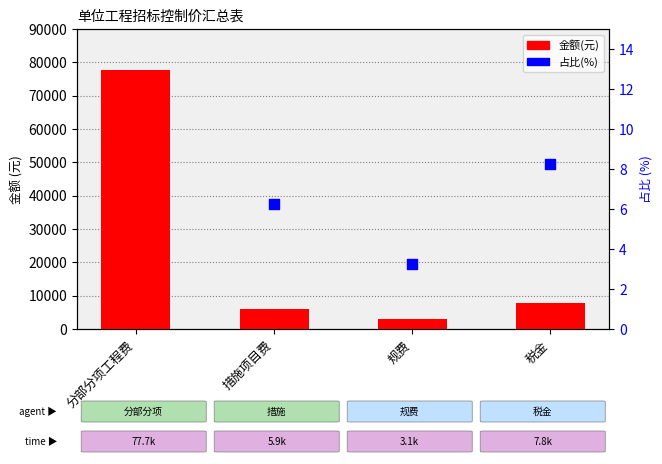

At how many categories does at least one series exceed 5265?

3